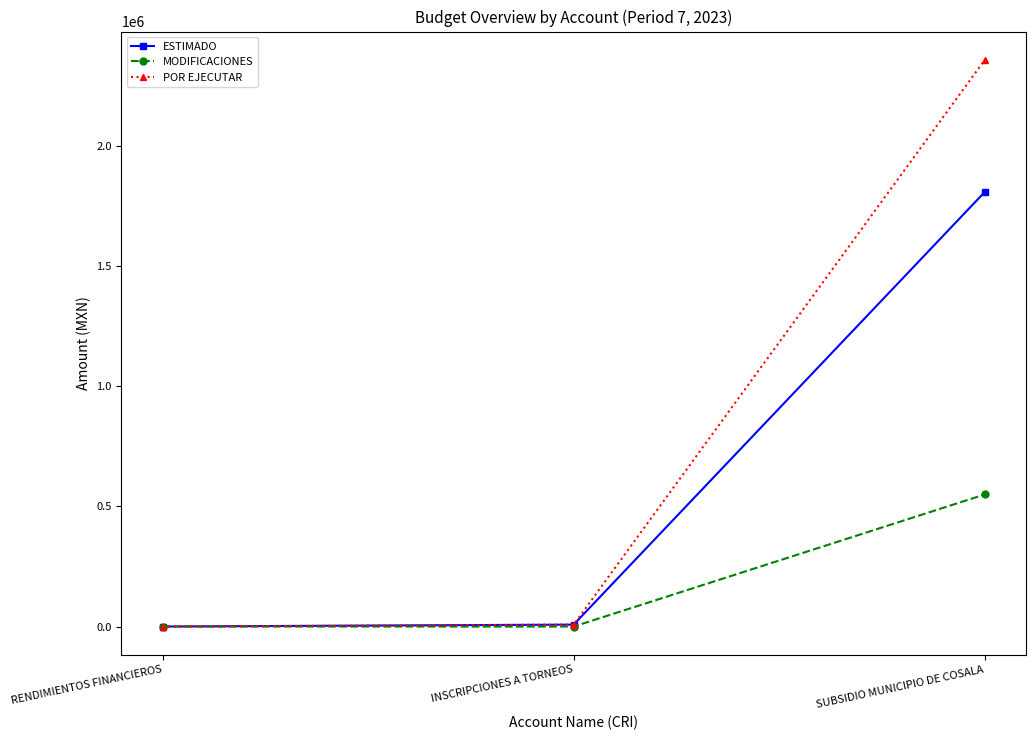

How many values in the MODIFICACIONES series exceed 83?

2